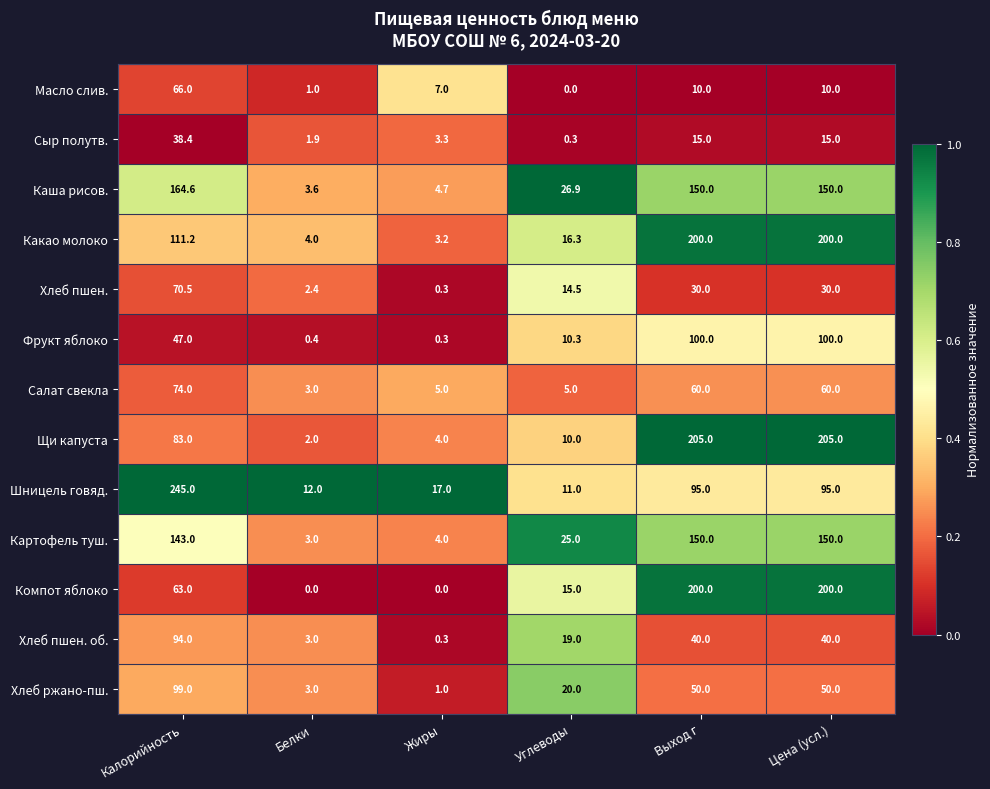

What is the spread (max minus min) of values at Выход г?

195.0